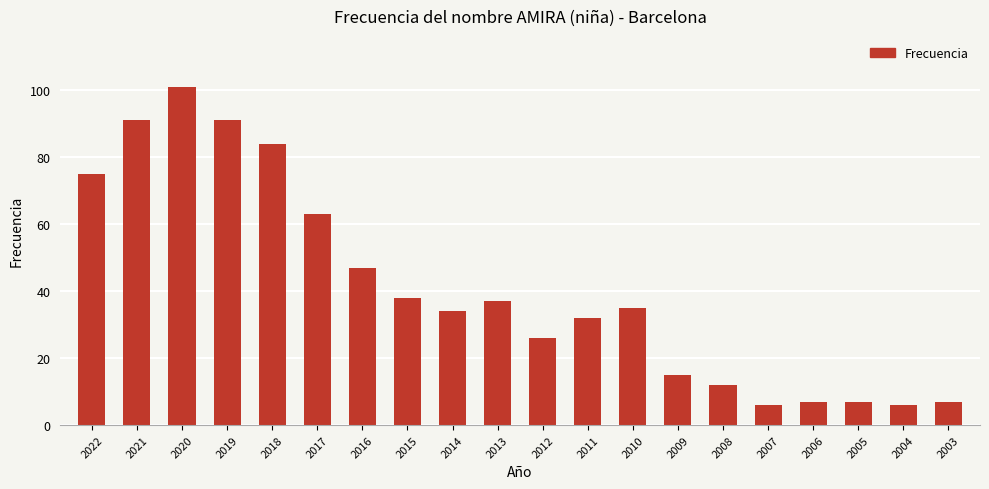

What is the ratio of the value at 2015 to the value at 2006?

5.4